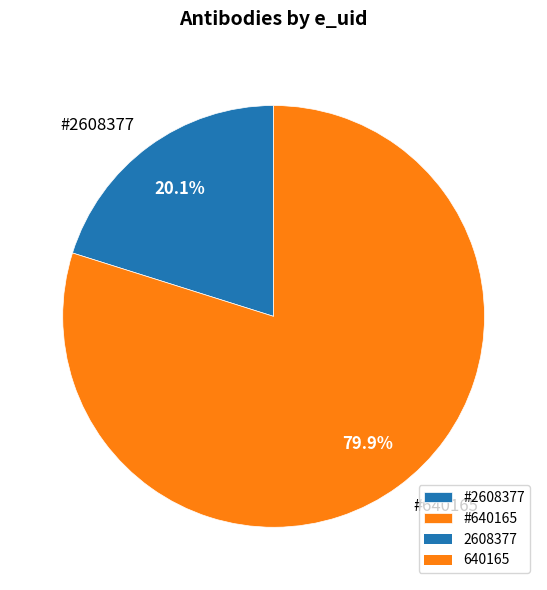

Which category has the biggest portion of the pie?

#640165